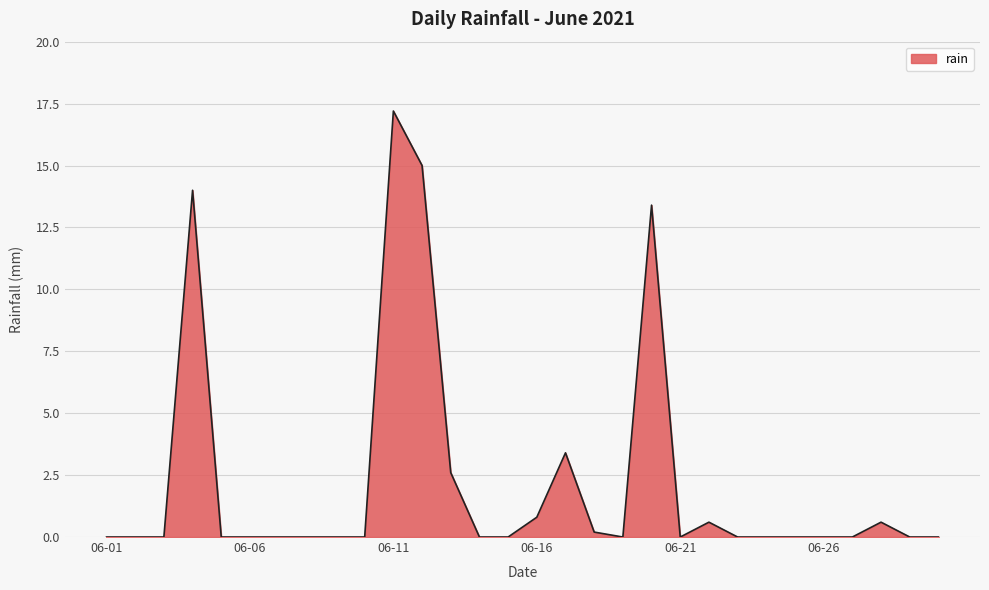

What is the maximum value shown in the chart?

17.2